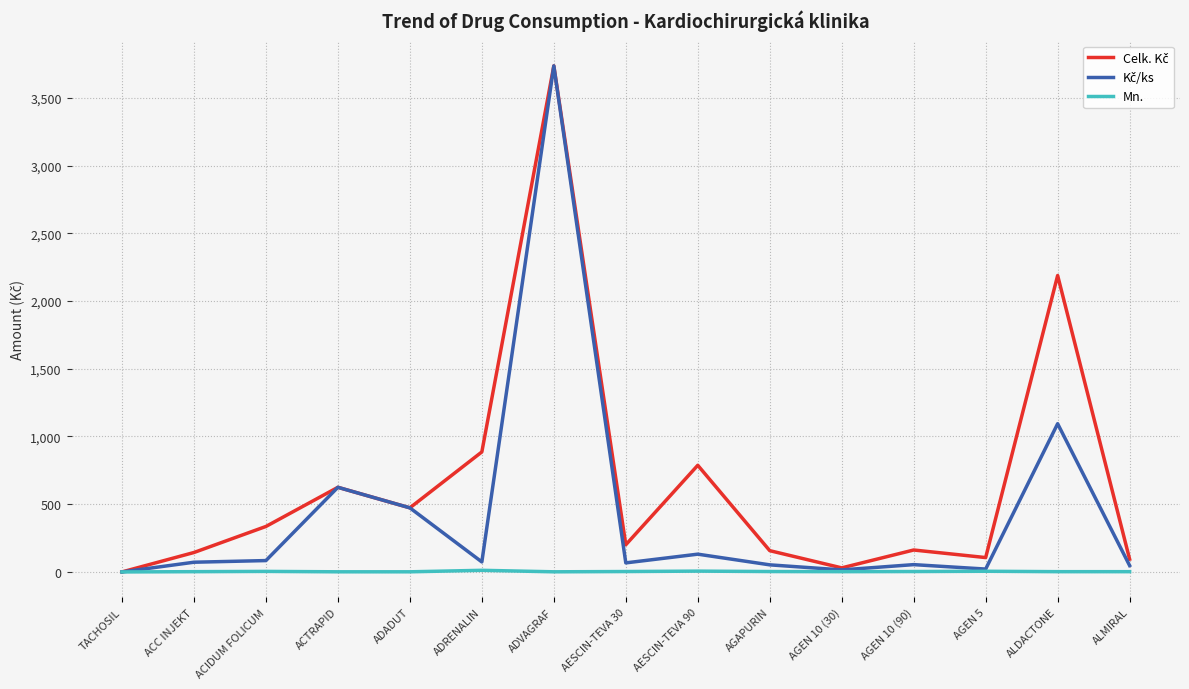

At which category is the sum across all series the highest?

ADVAGRAF